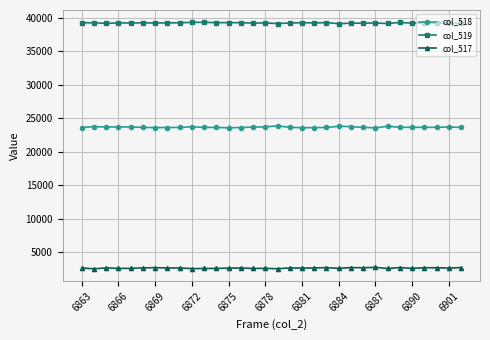

What is the value of the col_517 point at the 25th from the left?

2778